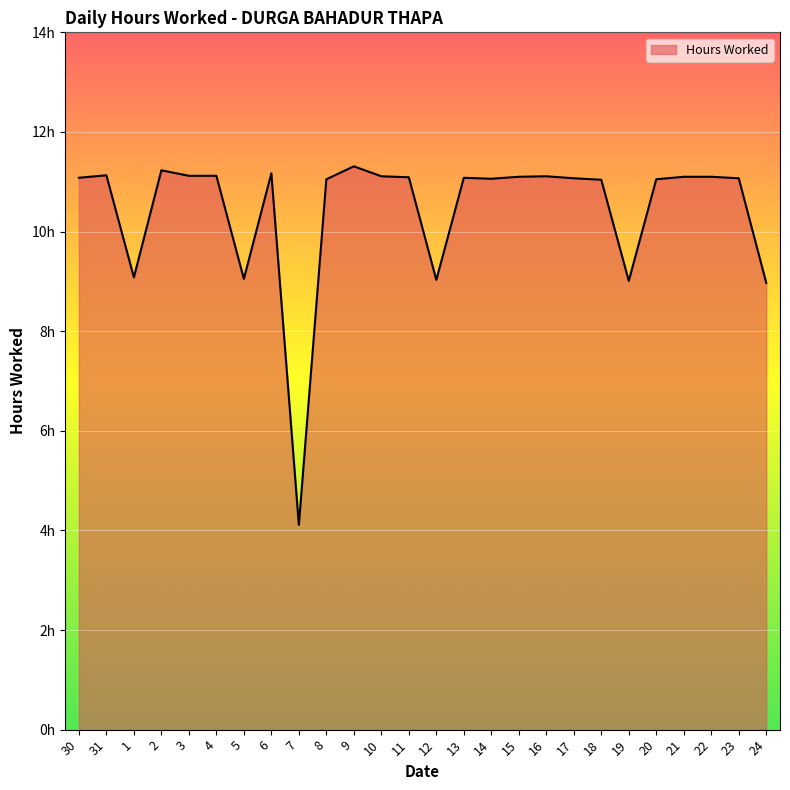

What is the sum of the values at 7 and 13?

15.2